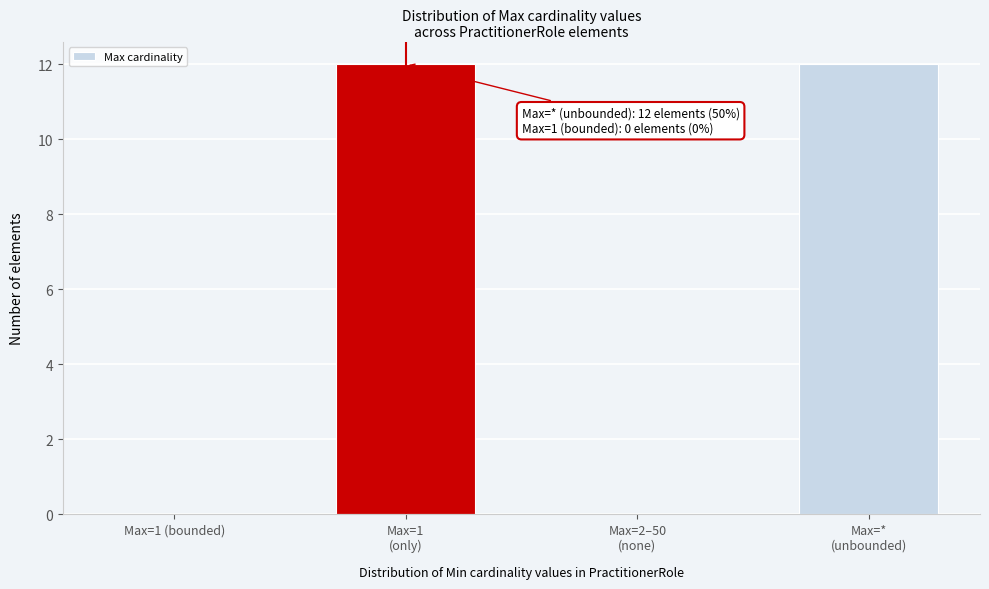

What is the sum of all values?

24